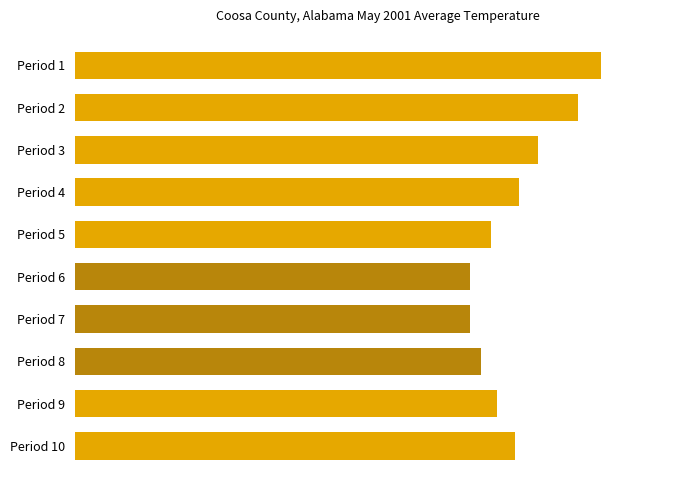

Are the bars horizontal?

Yes